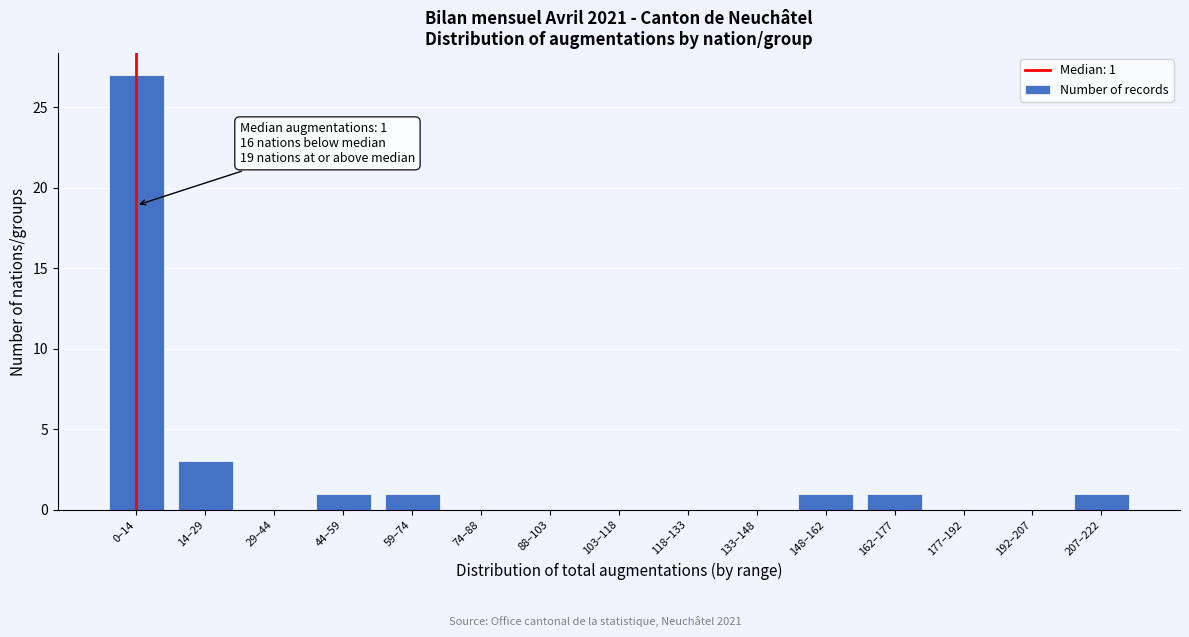

Reading left to right, transcribe all the data shown in this chart.

0–14=27	14–29=3	29–44=0	44–59=1	59–74=1	74–88=0	88–103=0	103–118=0	118–133=0	133–148=0	148–162=1	162–177=1	177–192=0	192–207=0	207–222=1